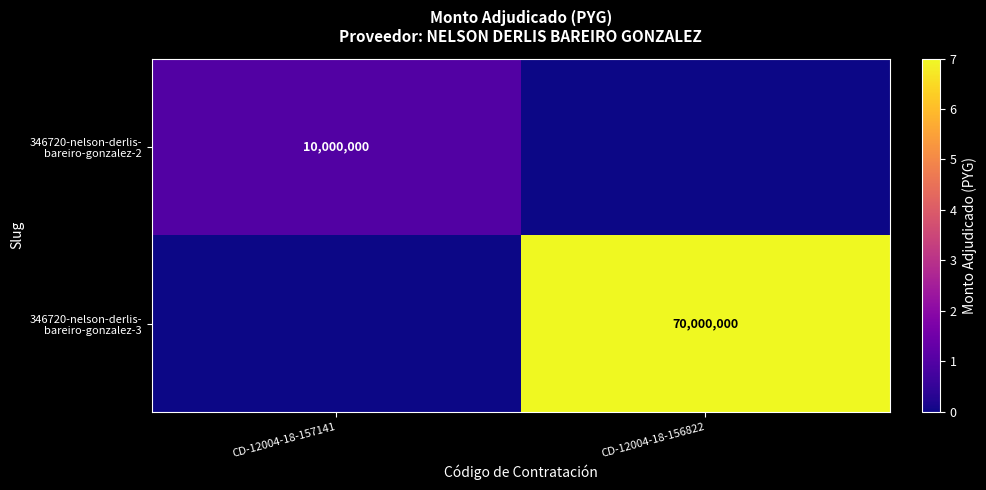

List the series in order of their overall mean, highest first.

346720-nelson-derlis- bareiro-gonzalez-3, 346720-nelson-derlis- bareiro-gonzalez-2